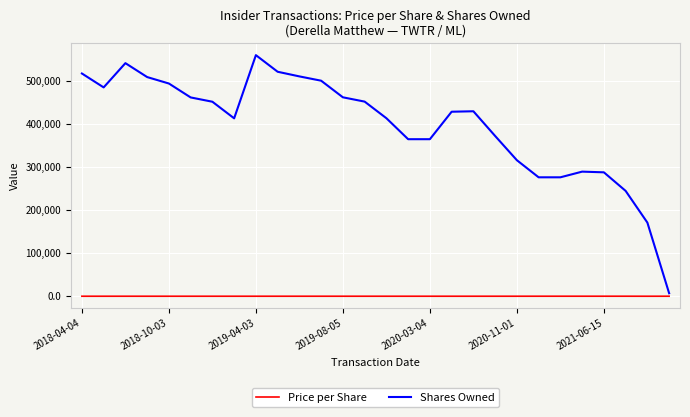

What is the difference between the maximum and second lowest values in the Shares Owned series?

389017.0